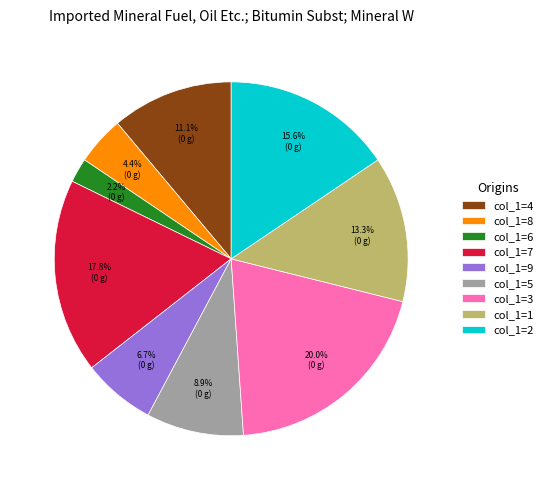

How many segments does this pie chart have?

9